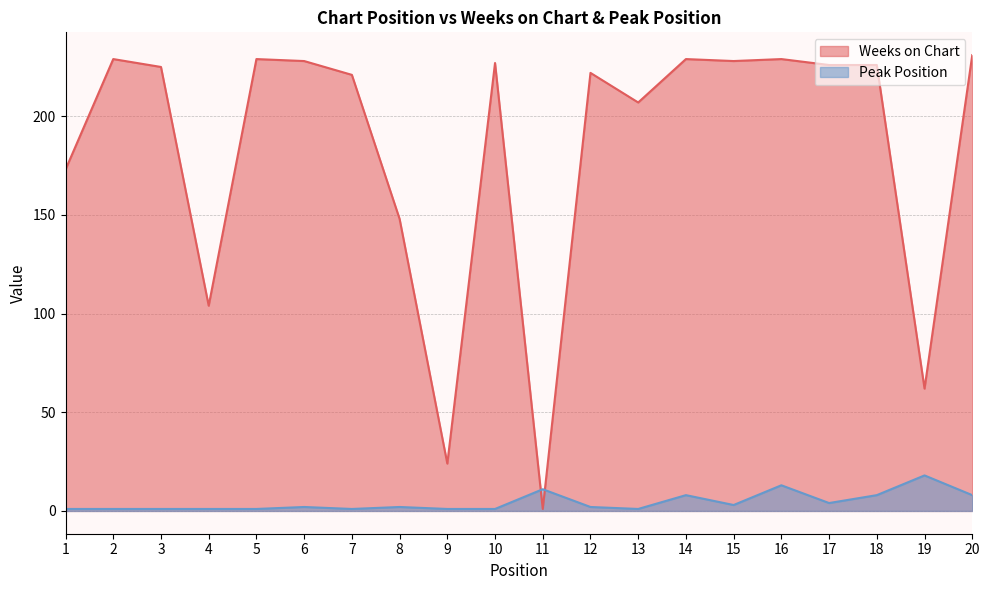

After their last crossing, which series has the higher values: Peak Position or Weeks on Chart?

Weeks on Chart